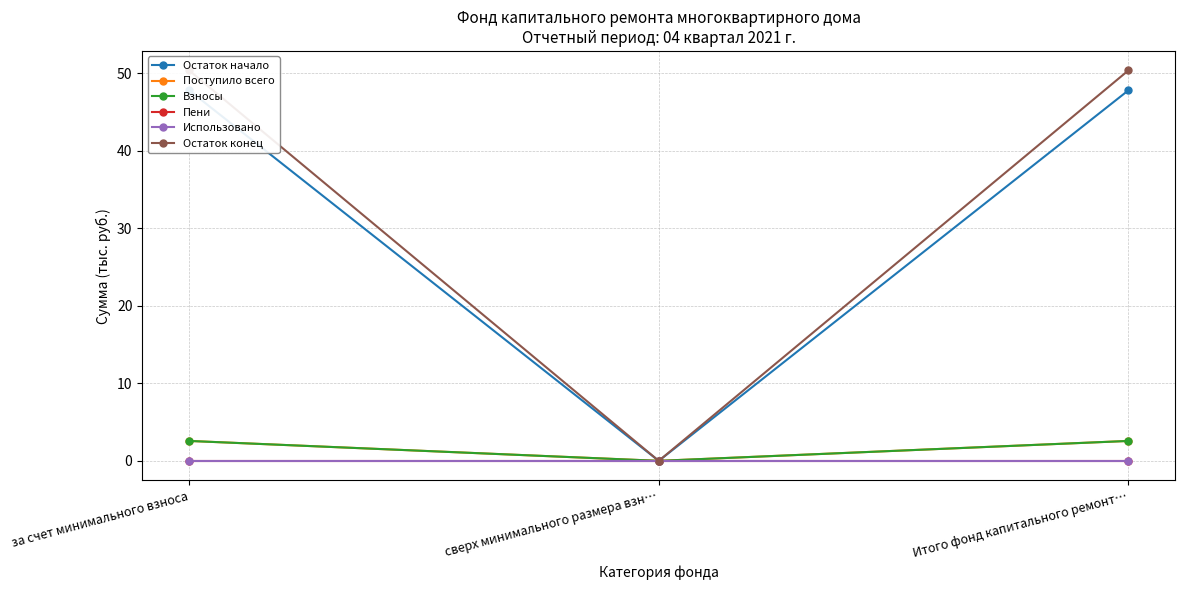

At how many categories does at least one series exceed 35?

2